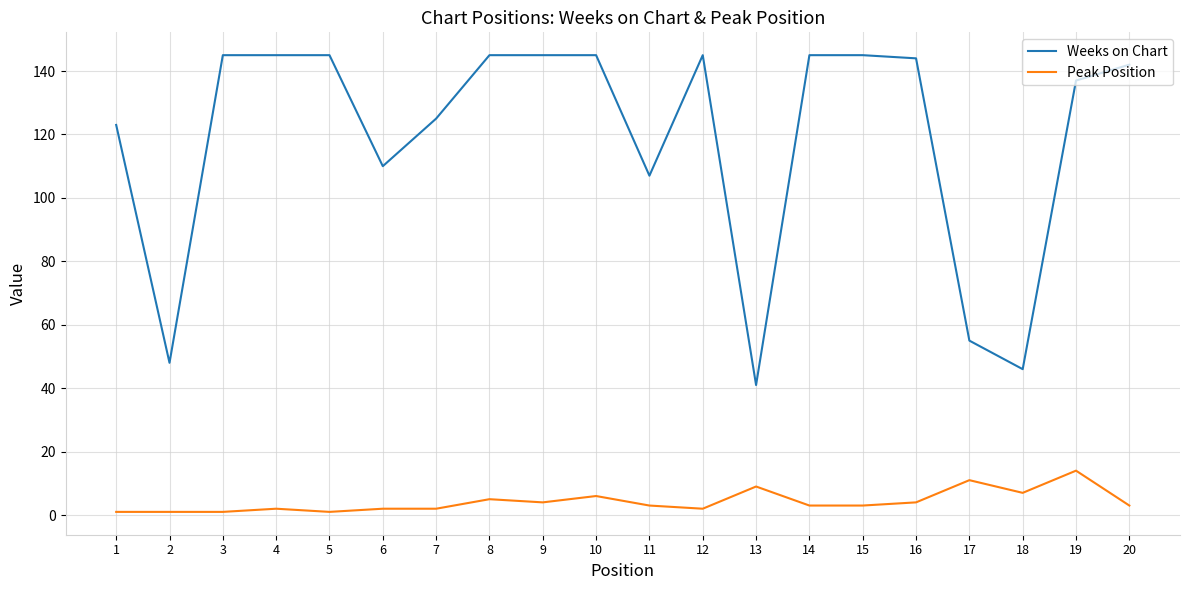

Which series has the largest range (max minus min)?

Weeks on Chart